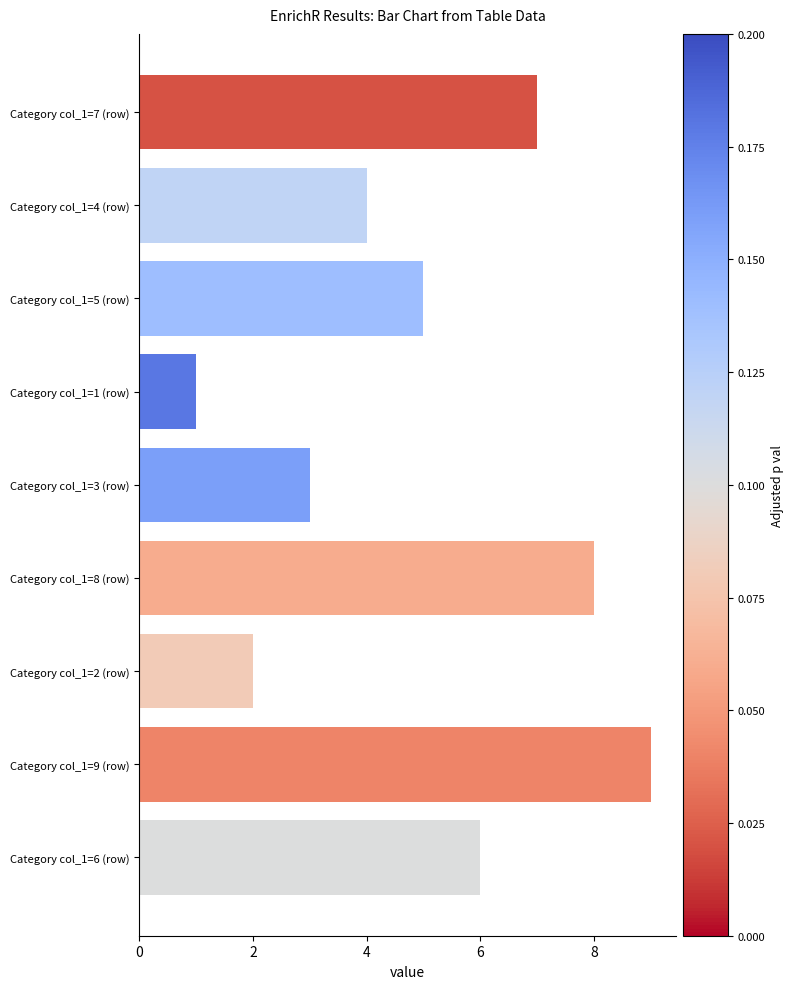

What is the difference between the second highest and minimum values?

7